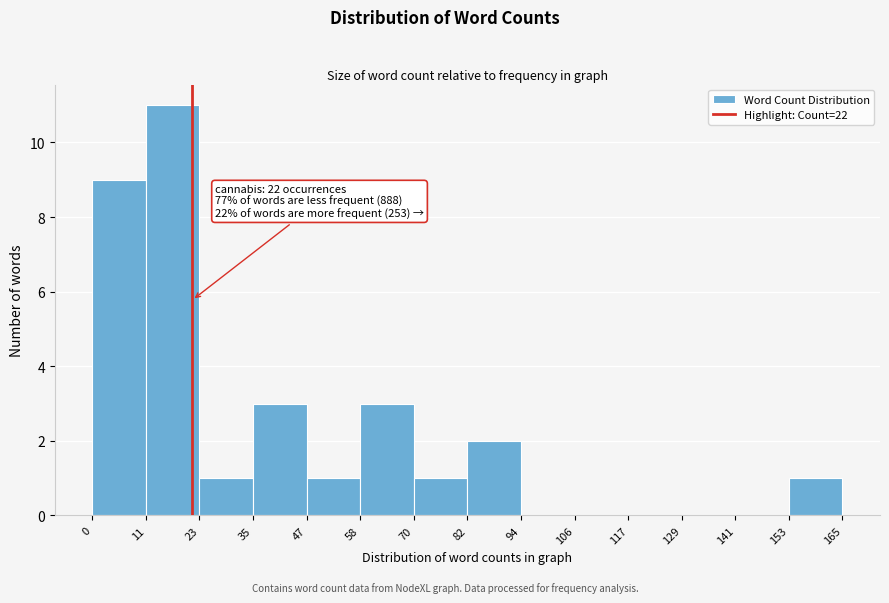

Over which range of the x-axis is the bar tallest?

11 to 23